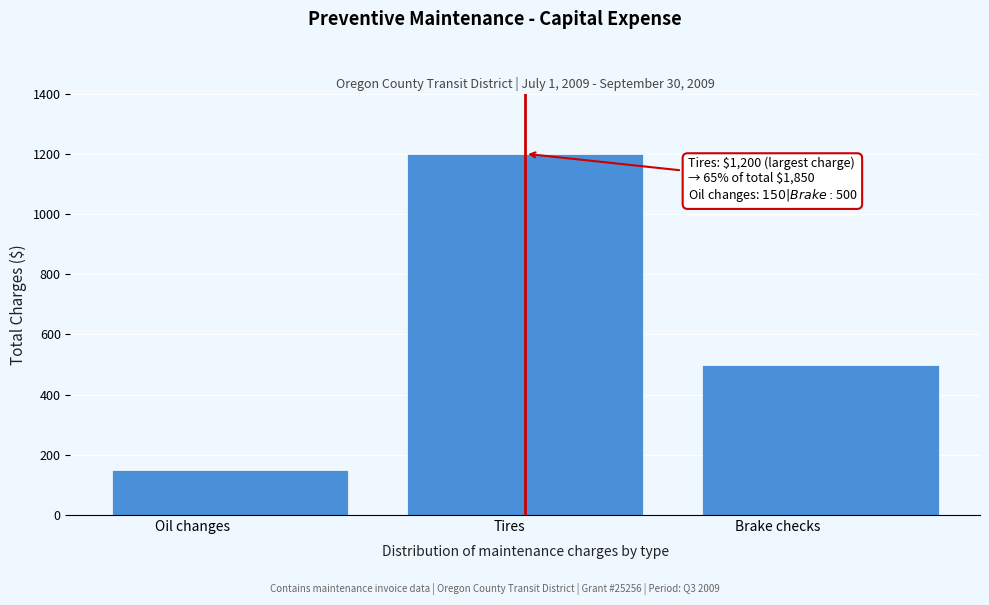

Reading left to right, list all the values displayed in this chart.

150	1200	500